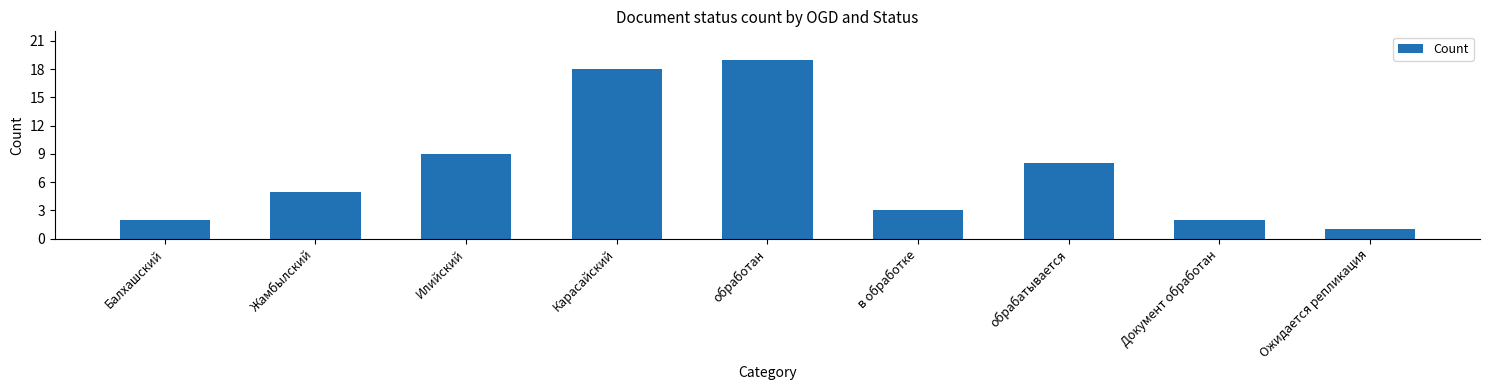

How many data points are less than 5?

4